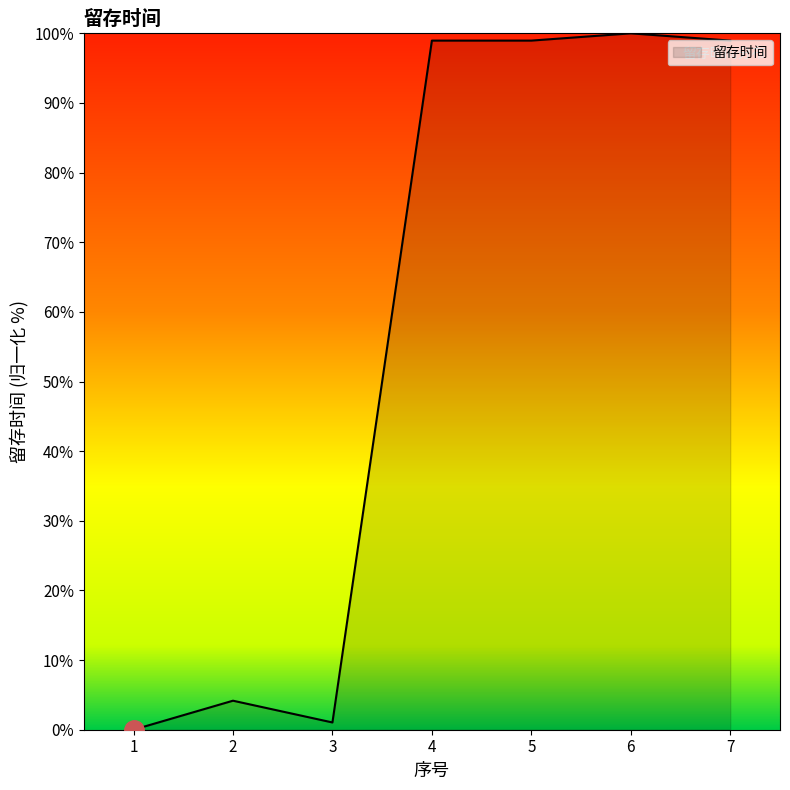

Is it true that the value at 1 is 0.0?

True